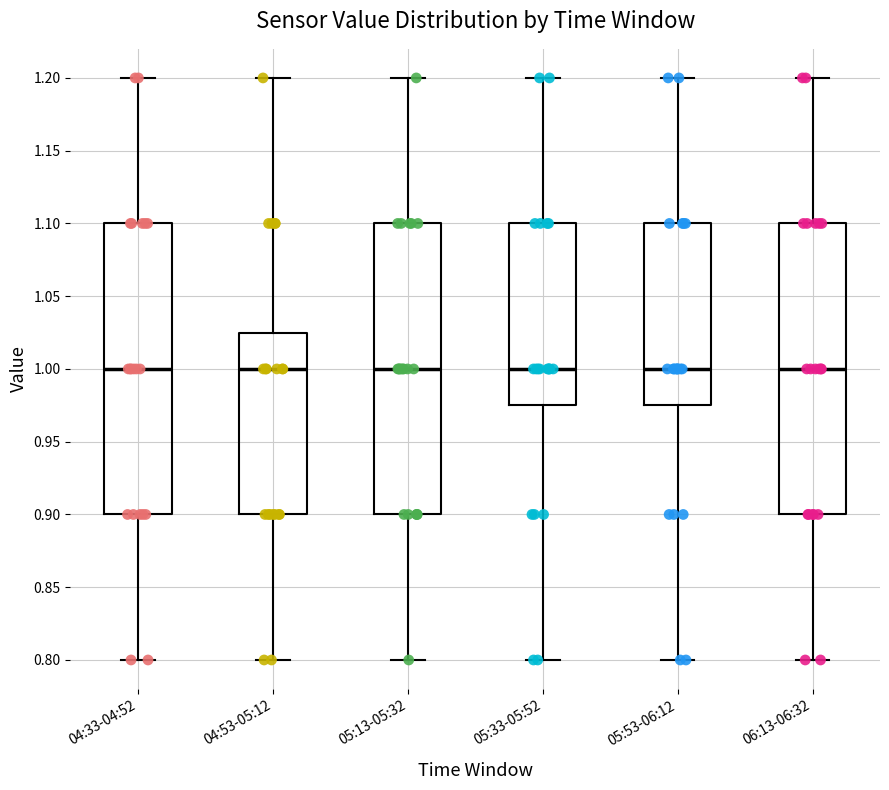

Where does the lower whisker of the box for 04:53-05:12 end on the y-axis? The values are not printed on the chart, so give them approximately, as read against the axis.

0.800